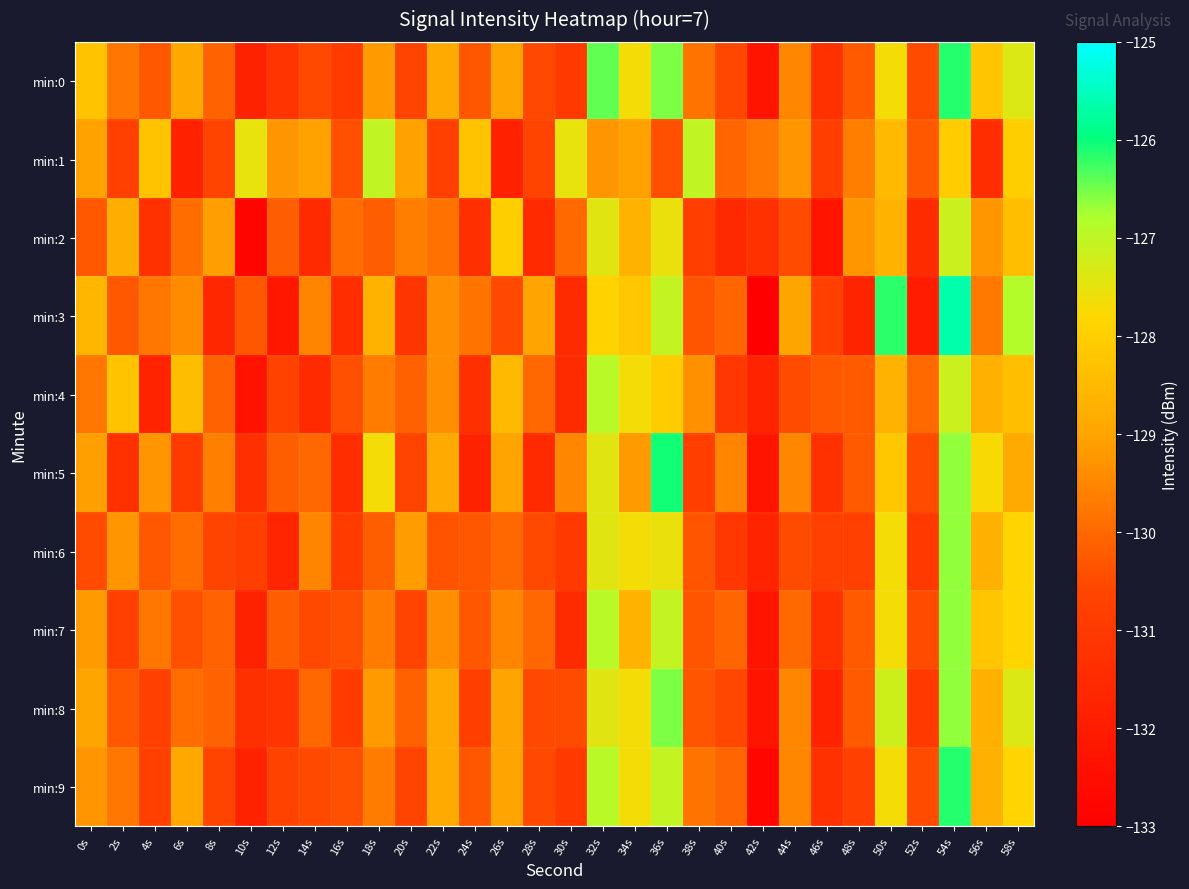

At which category is the sum across all series the highest?

54s